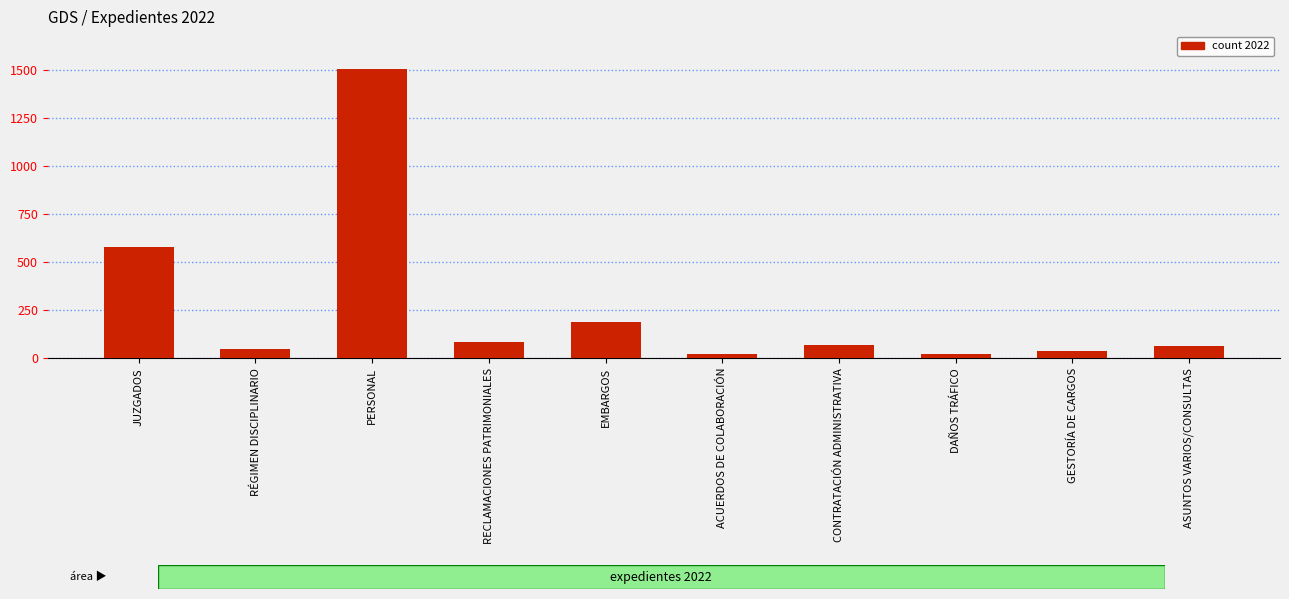

What is the change in value from EMBARGOS to DAÑOS TRÁFICO?

-165